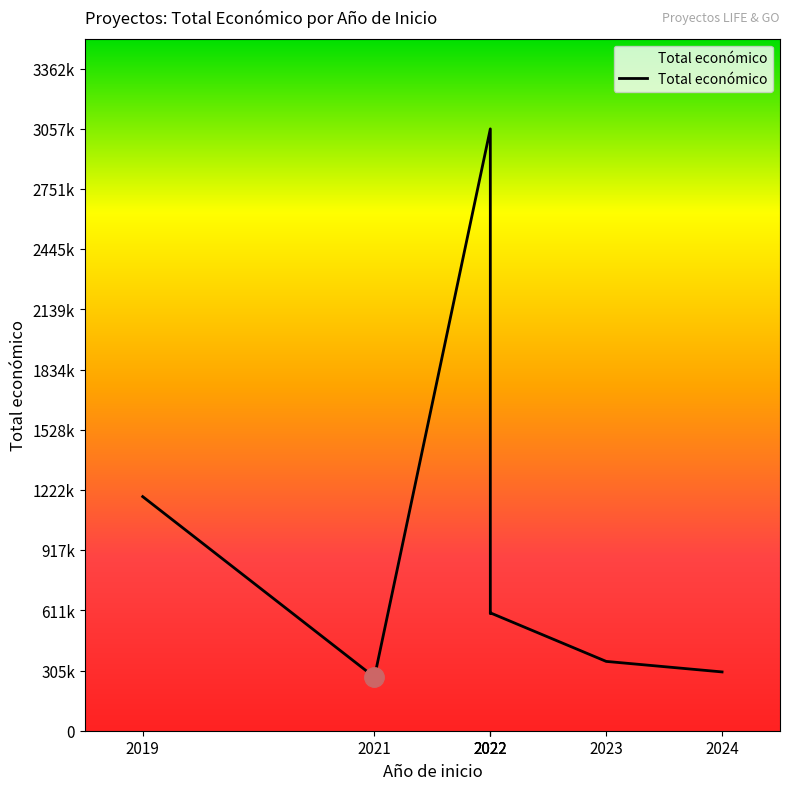

The chart shows a value of 478622 at 2021. True or false?

False